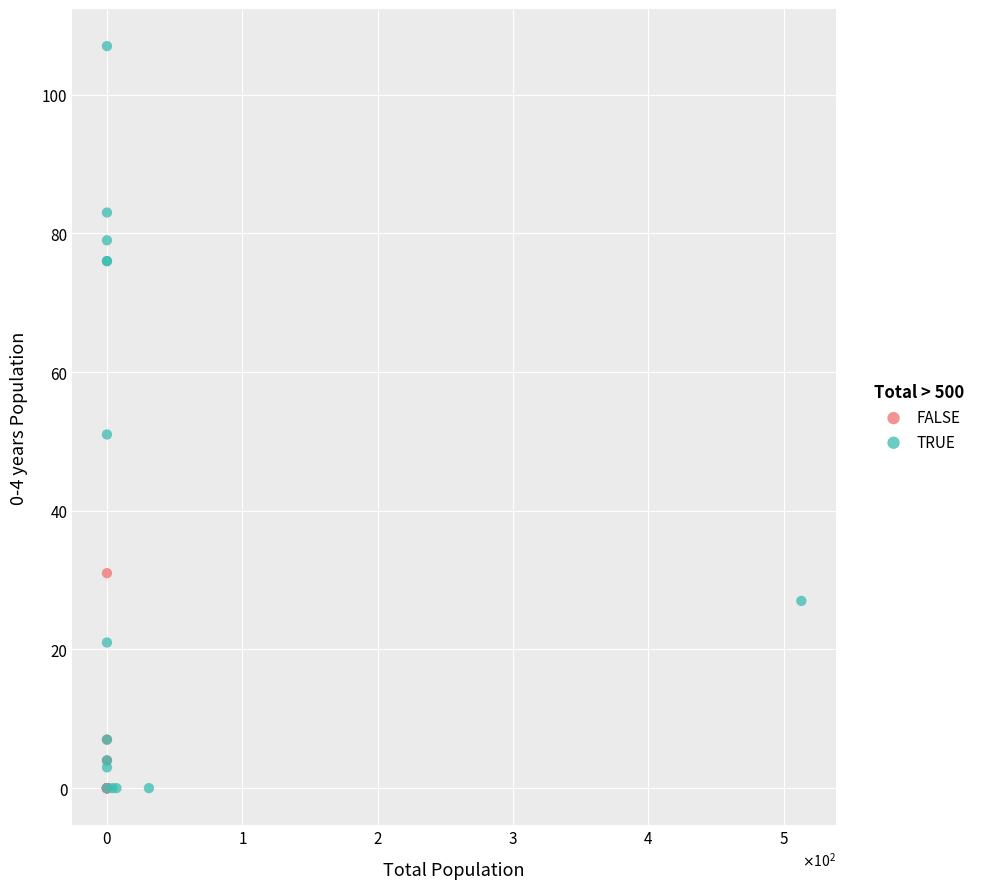

Which series contains the highest Y value?

TRUE